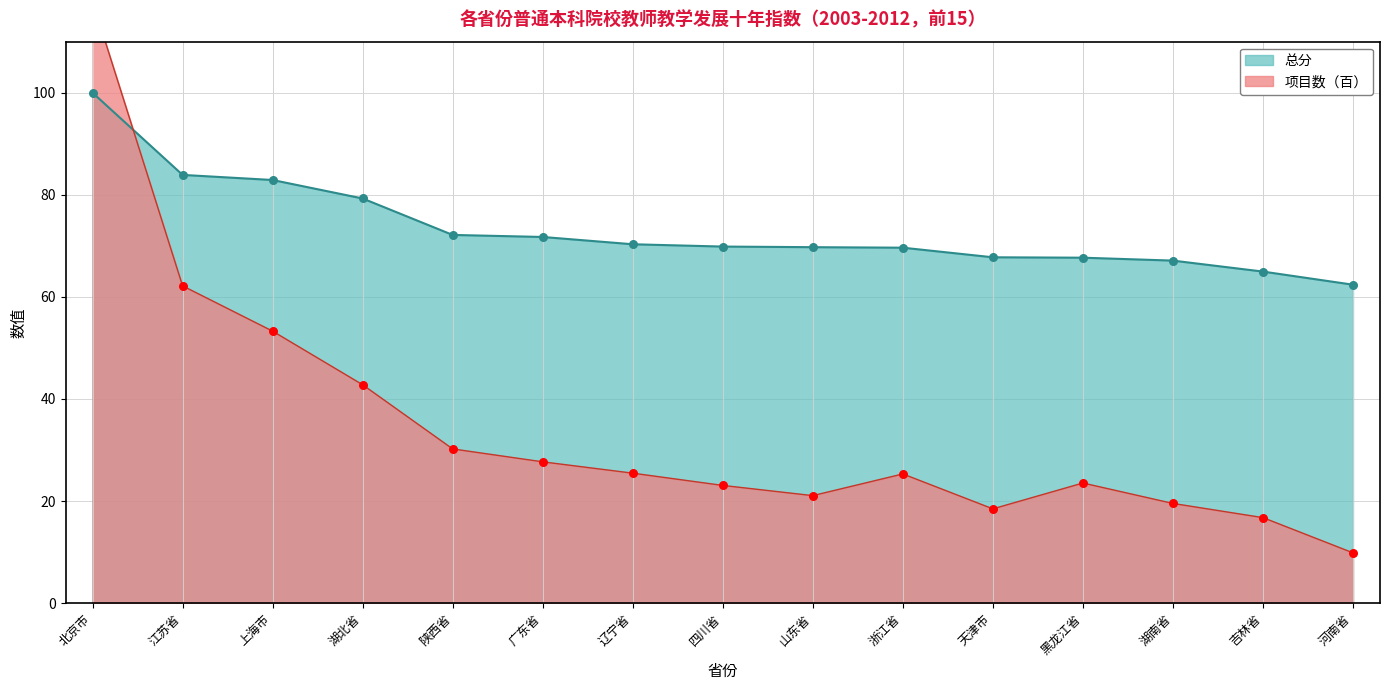

Is the value of 总分 at 辽宁省 greater than the value of 项目数 at 辽宁省?

Yes